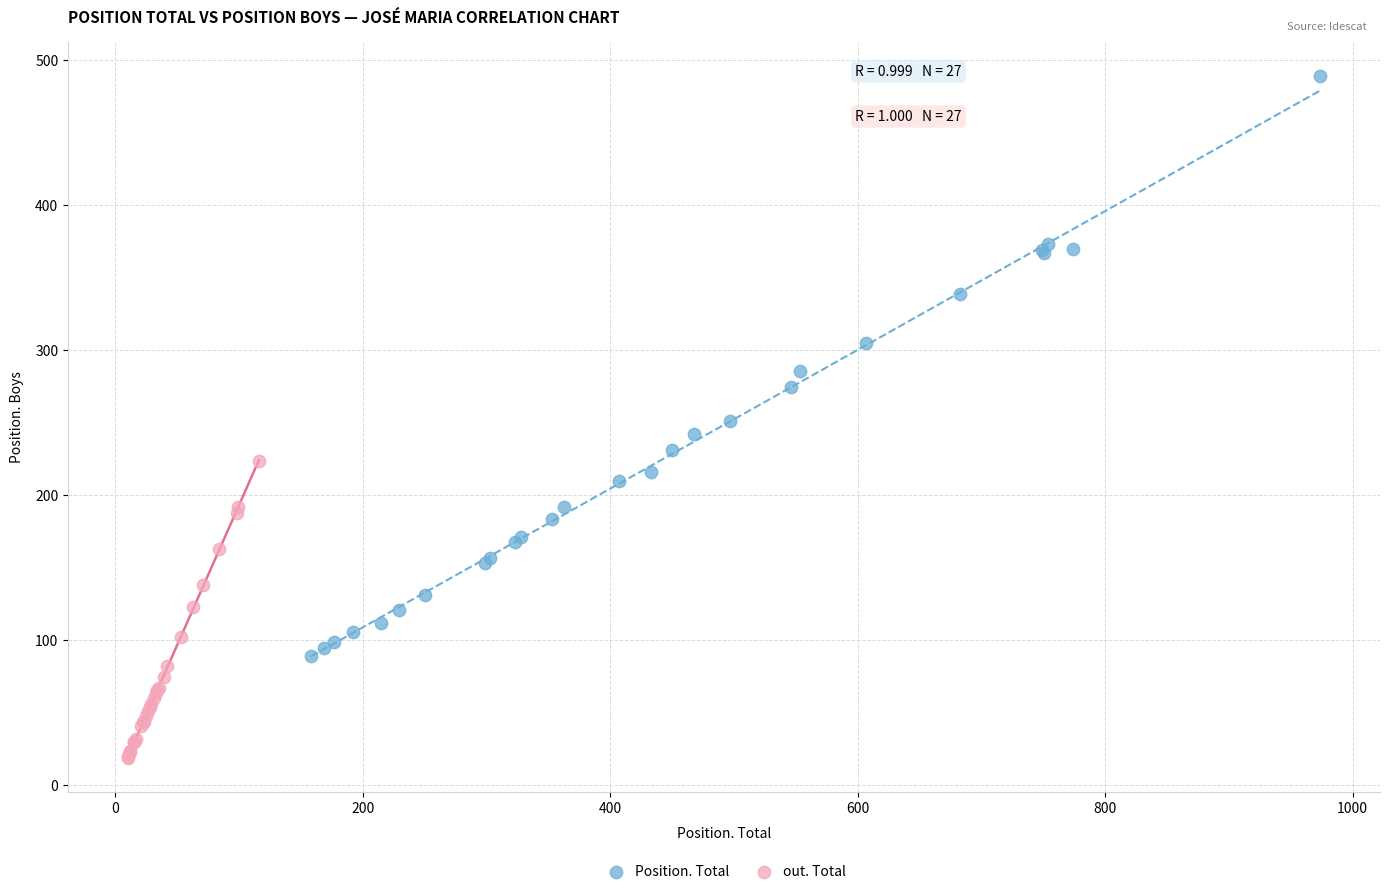

Which series contains the highest Y value?

Position. Total